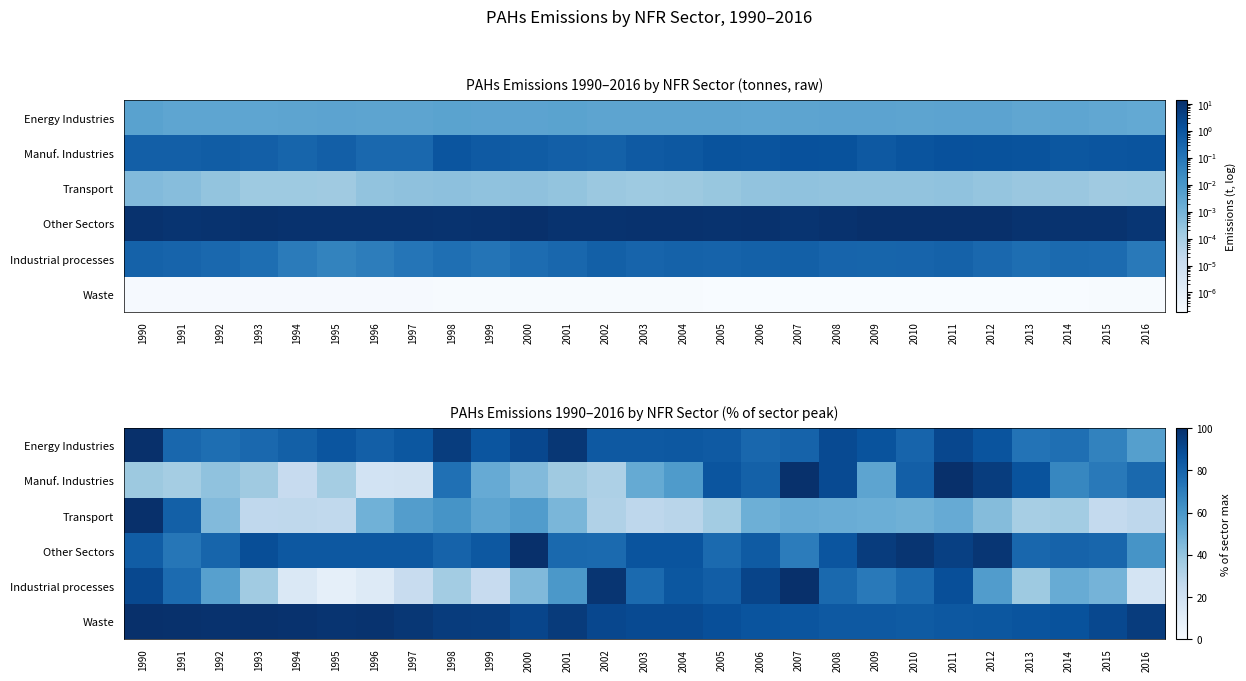

The value of Waste at 1999 is 130.8. True or false?

False